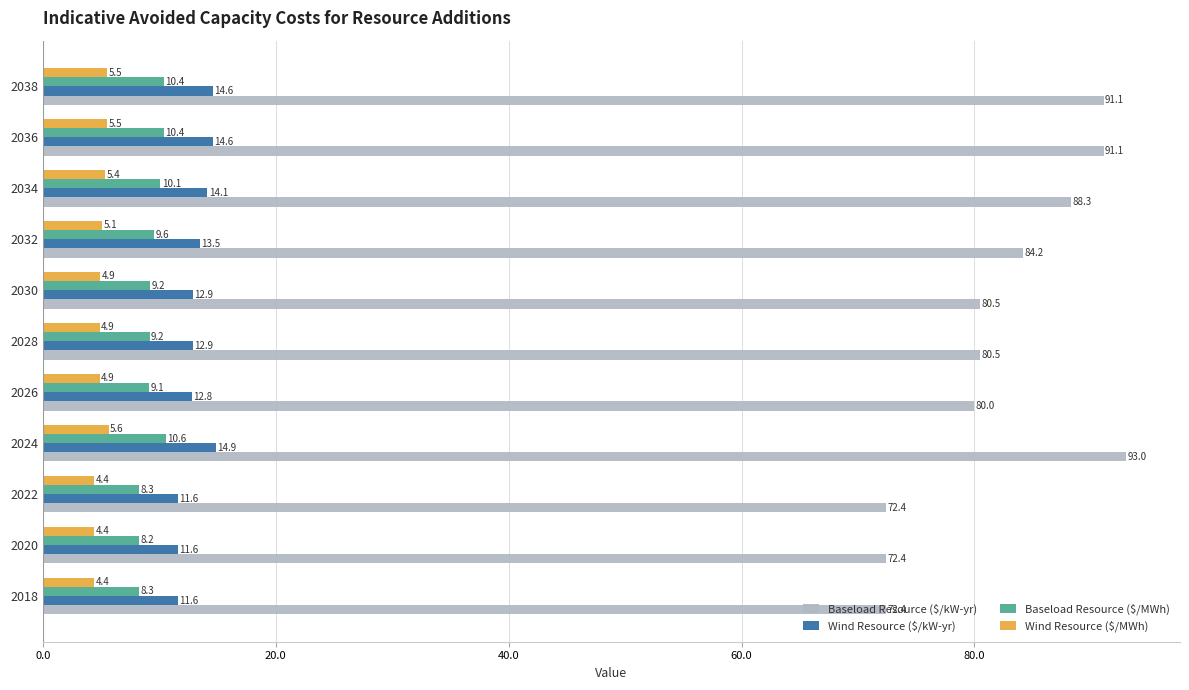

Read the Wind Resource ($/MWh) value at 2030.

4.9